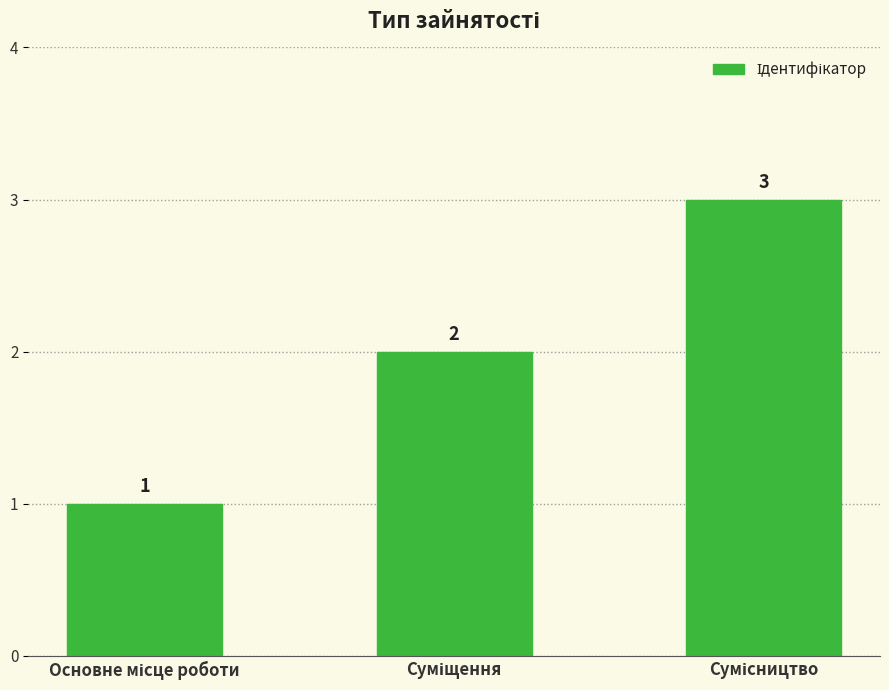

What is the greatest value displayed?

3